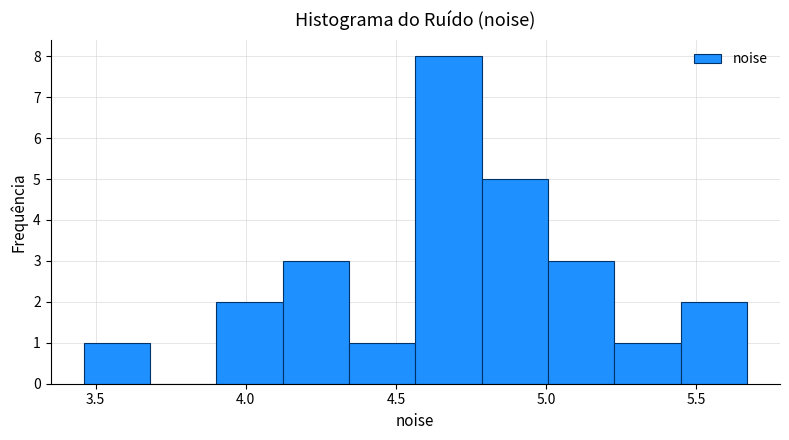

Over which range of the x-axis is the bar tallest?

4.55 to 4.80